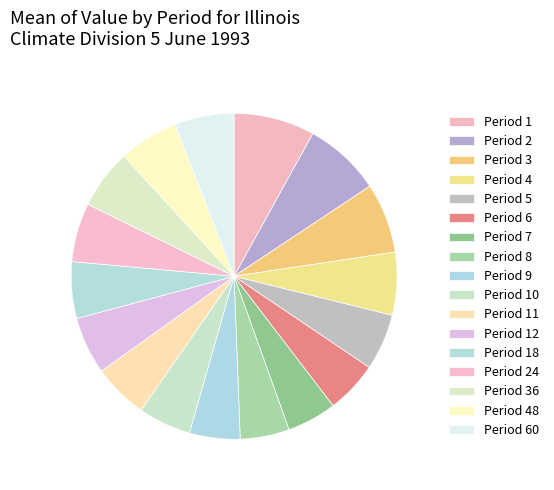

Count the number of slices in the pie.

17